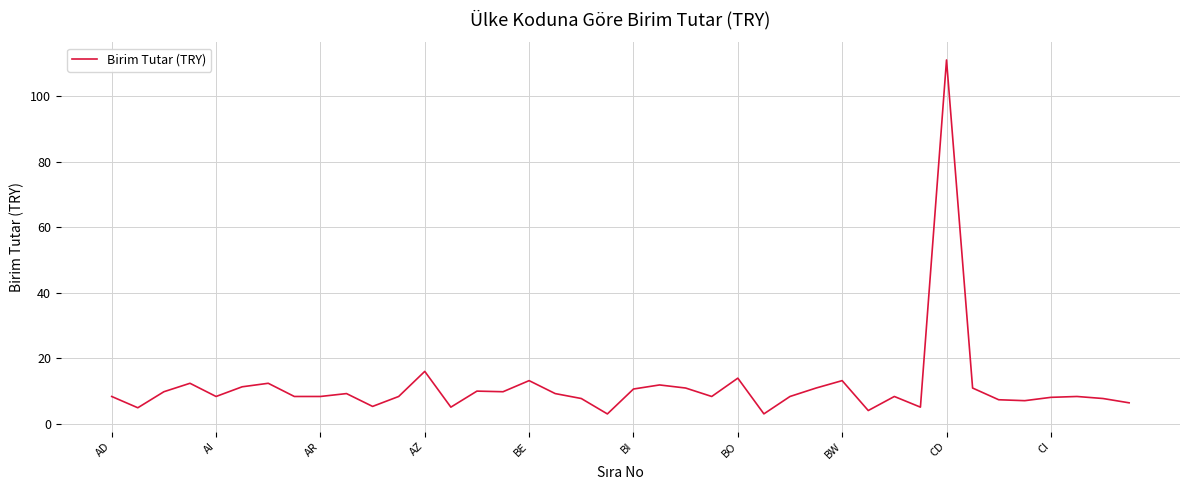

What is the smallest value displayed?

3.0